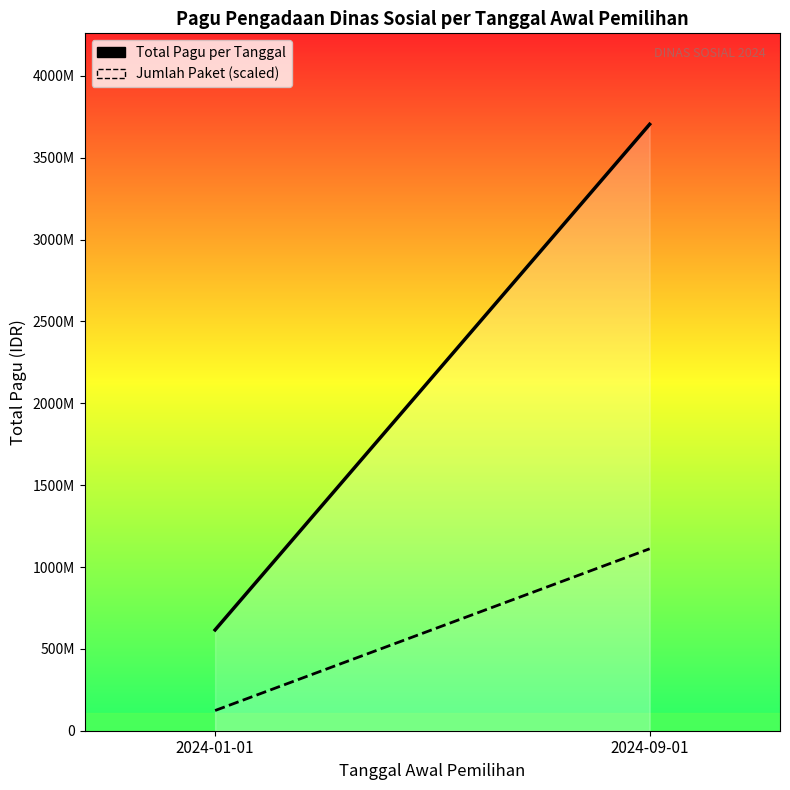

What value does the Jumlah Paket per Tanggal series have at 2024-09-01?

1111347735.0